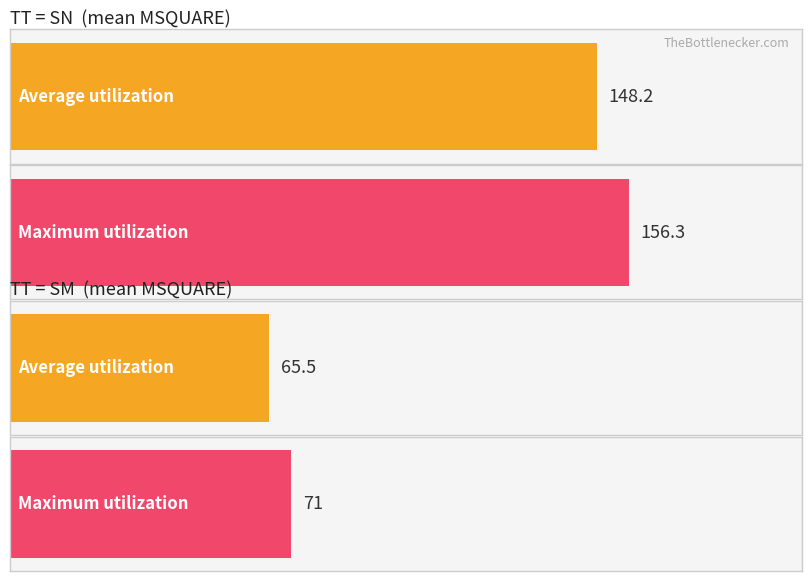

At which category is the sum across all series the highest?

SN